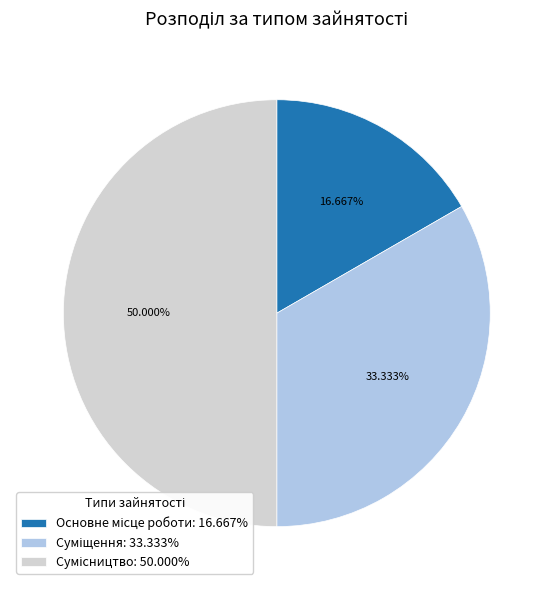

Count the number of slices in the pie.

3